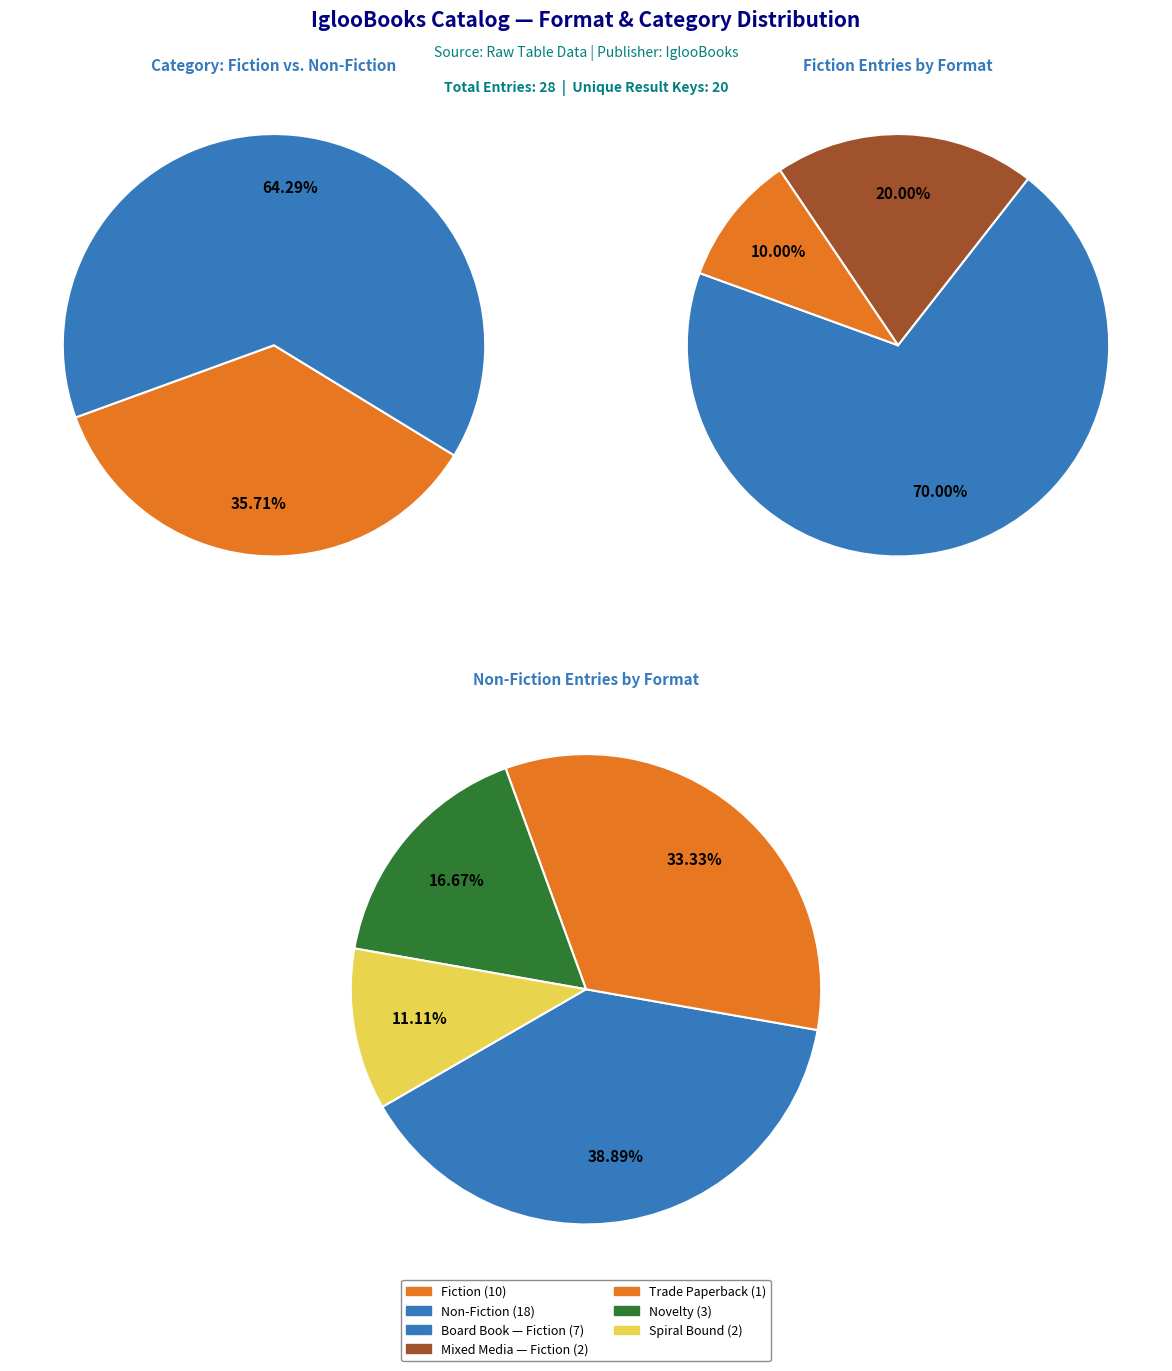

How much of the chart is everything except Spiral bound?

92.9%